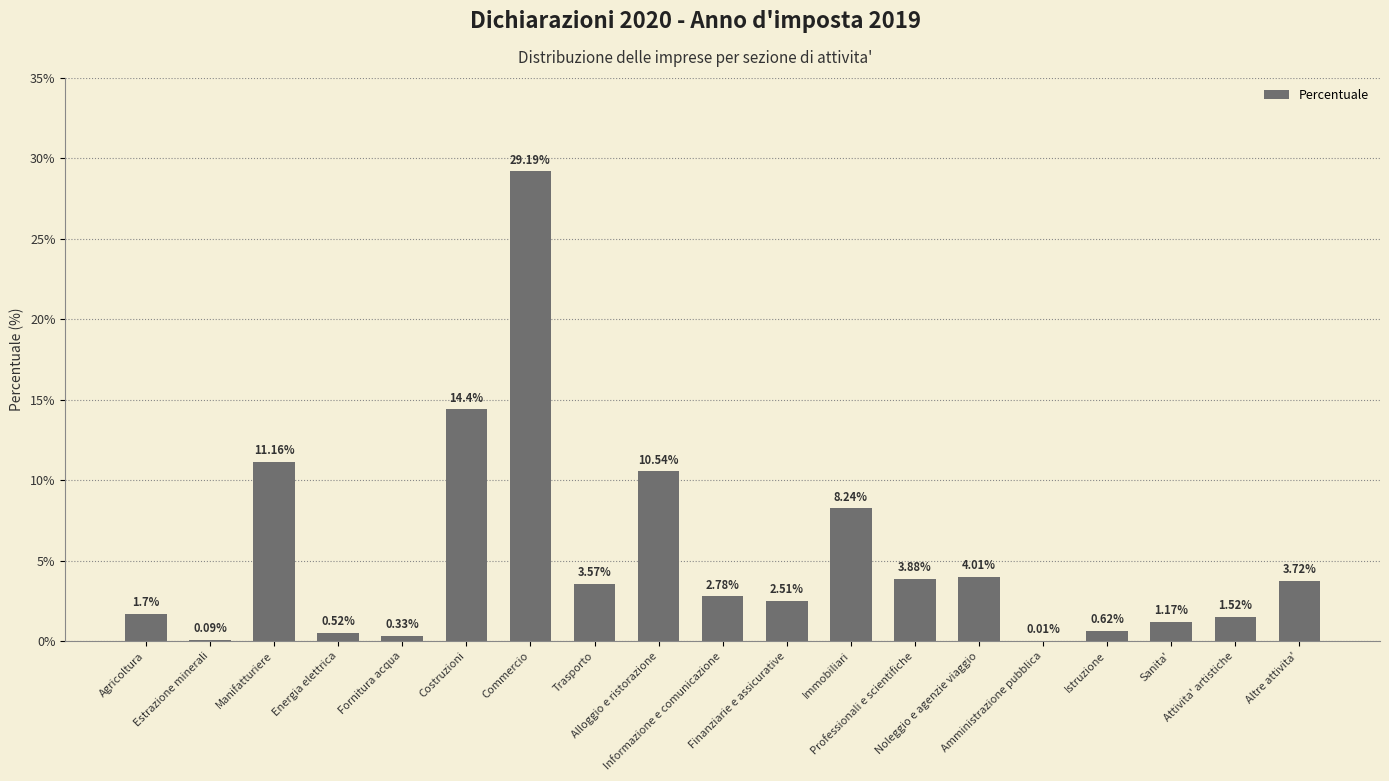

What is the sum of all values?

100.0